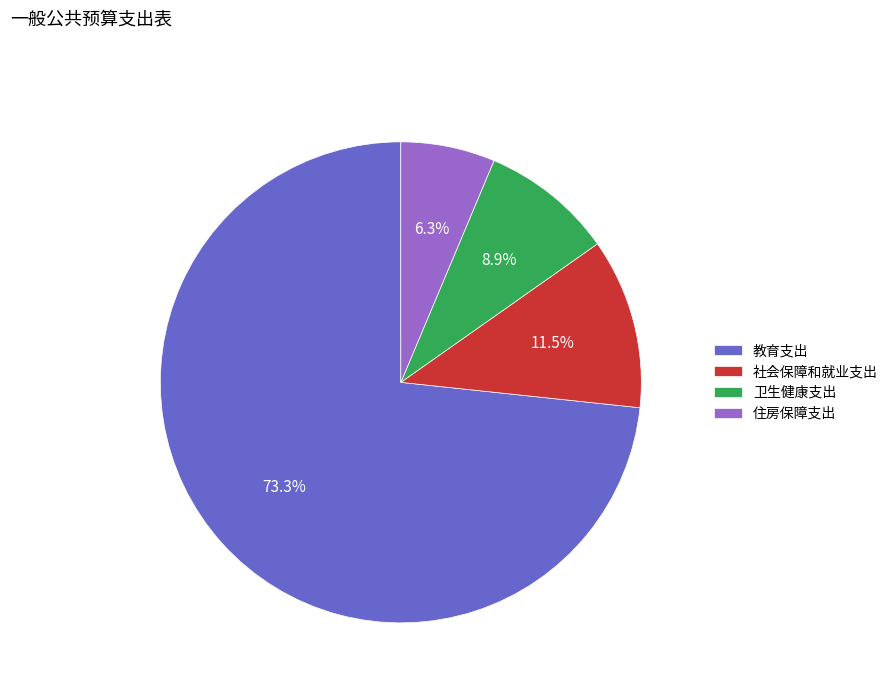

How many segments does this pie chart have?

4